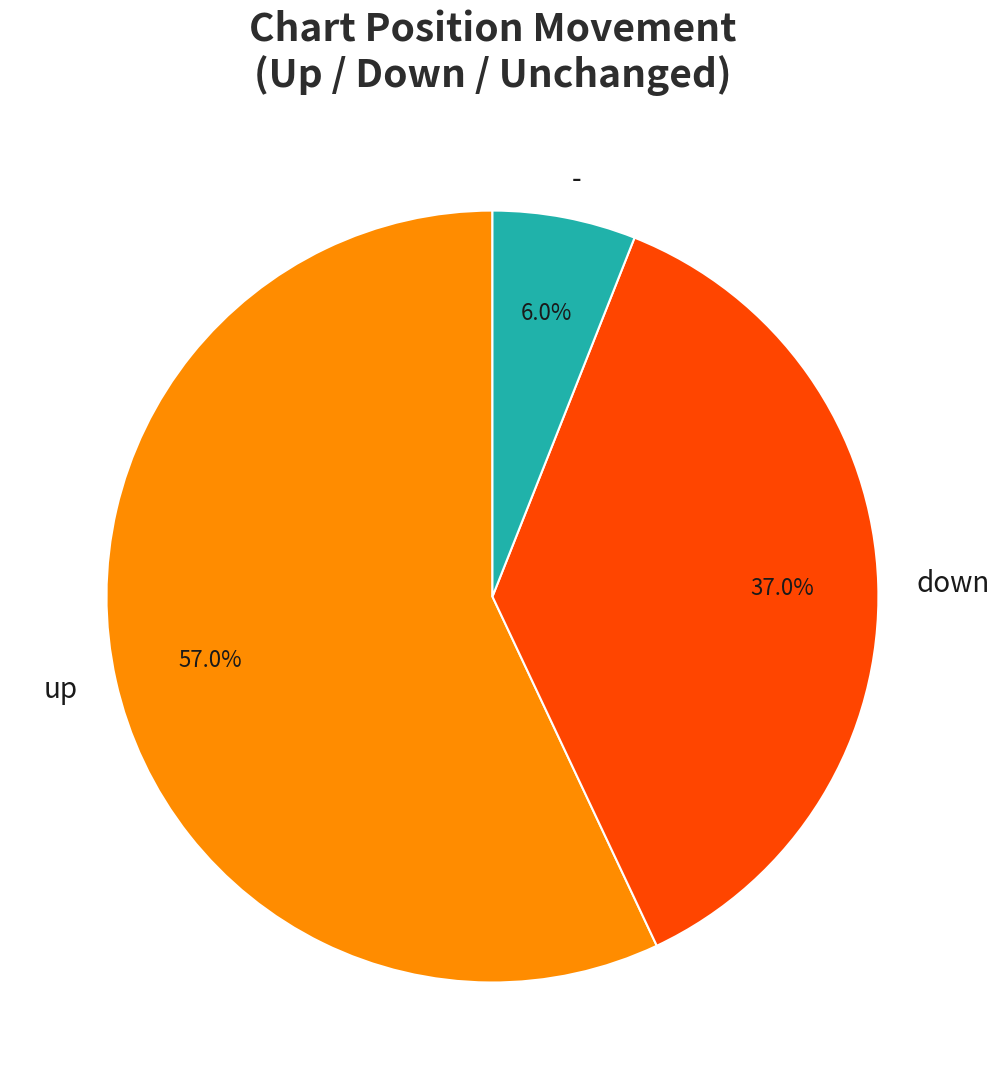

Is there any slice that represents more than half of the pie?

Yes